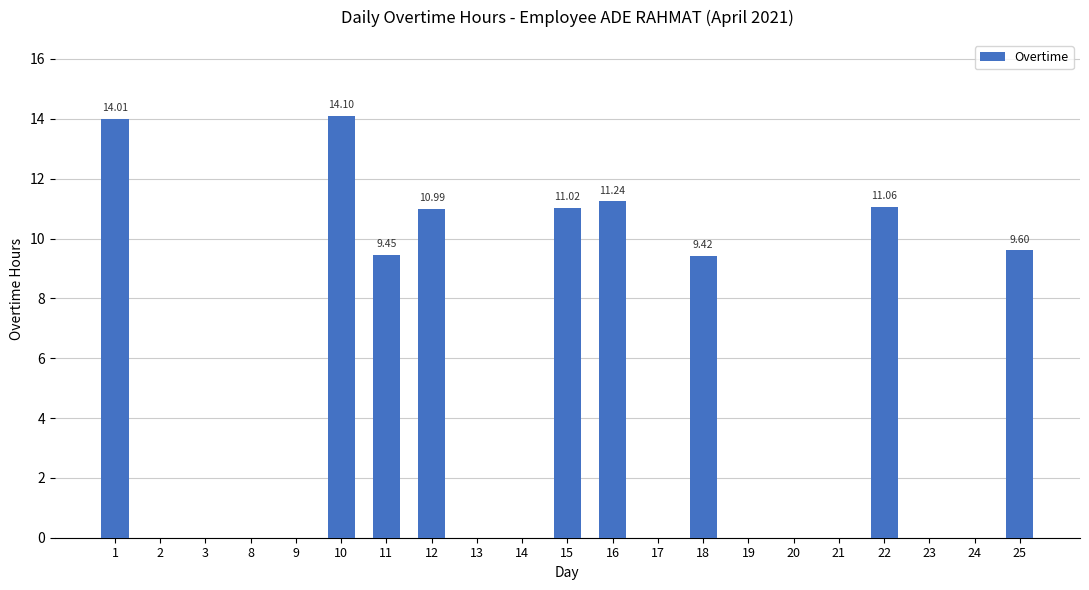

What is the difference between the values at 10 and 24?

14.1